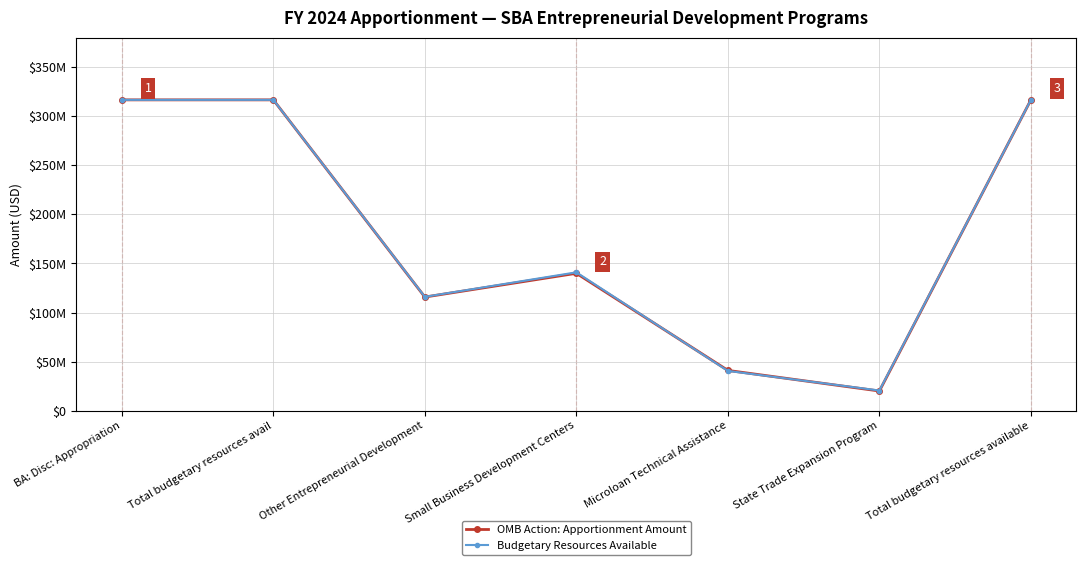

What are all the series names shown in the legend?

OMB Action: Apportionment Amount, Budgetary Resources Available